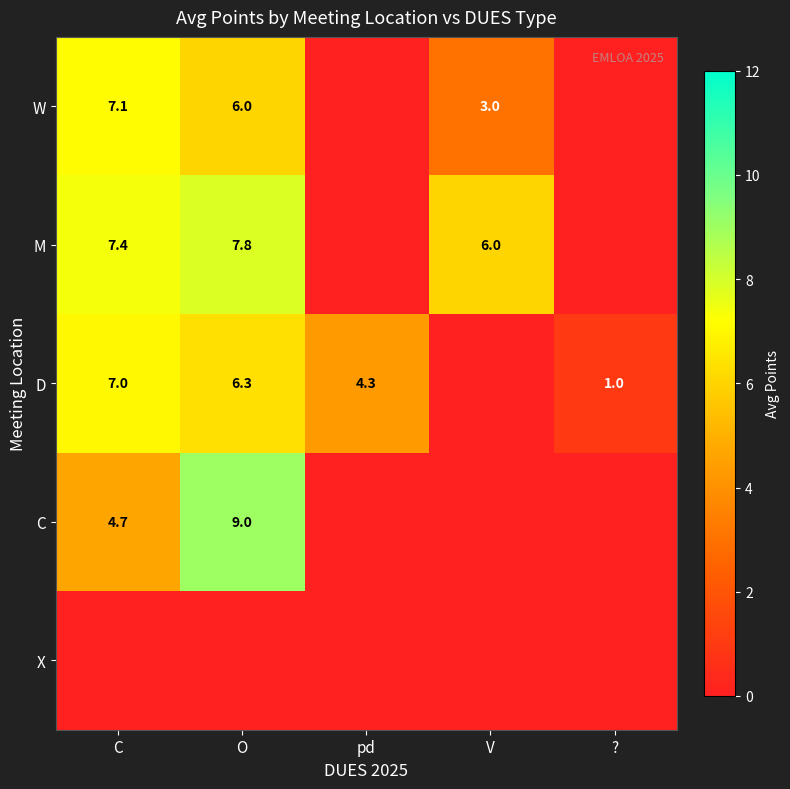

What is the sum of the D values at O and C?

13.3